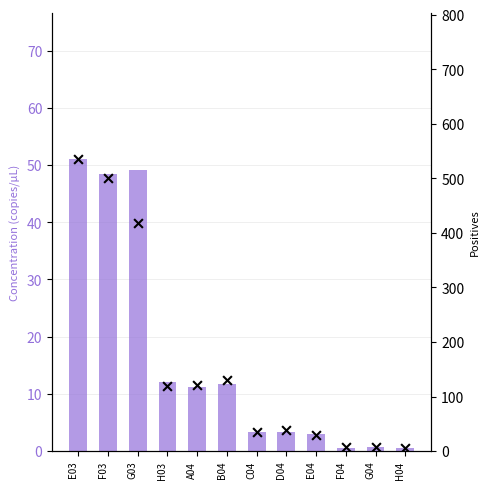

At how many categories does at least one series exceed 350?

3